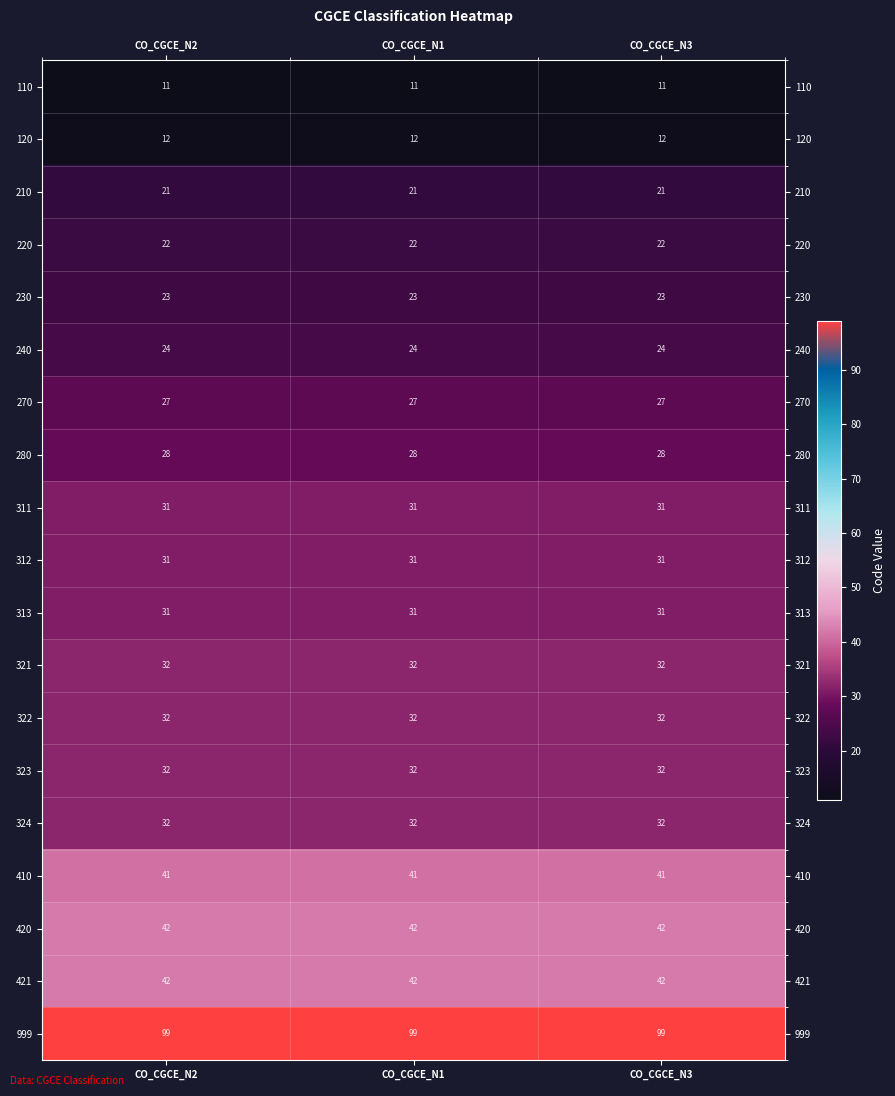

The 120 series shows 12 at CO_CGCE_N1. True or false?

True